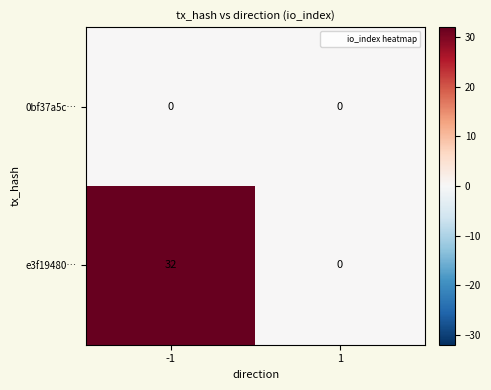

Reading left to right, transcribe all the data shown in this chart.

0bf37a5c…: 0	0
e3f19480…: 32	0